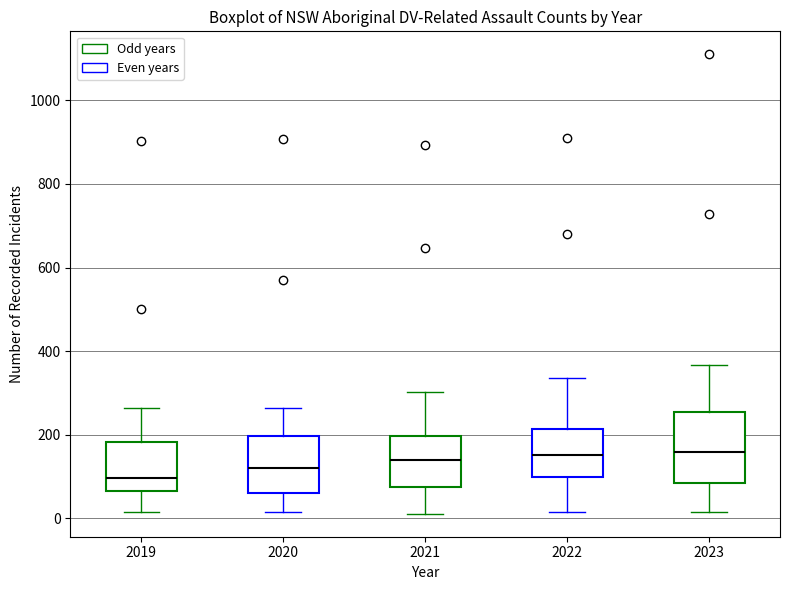

Which box is the tallest, from its lower edge to its upper edge?

2023